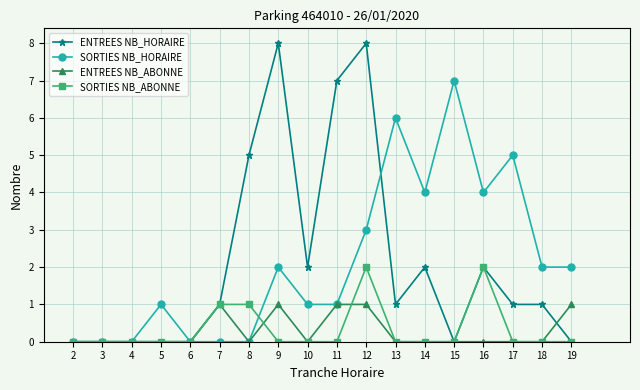

At which category is the sum across all series the highest?

12